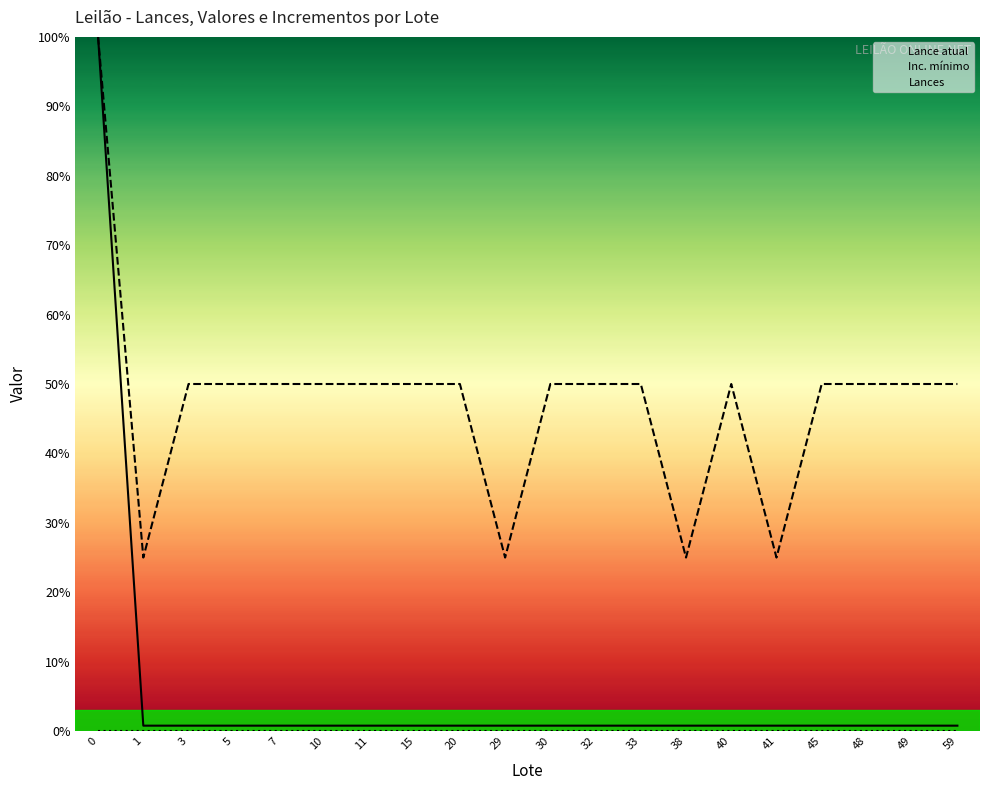

What is the total value across all series at 48?

50.8